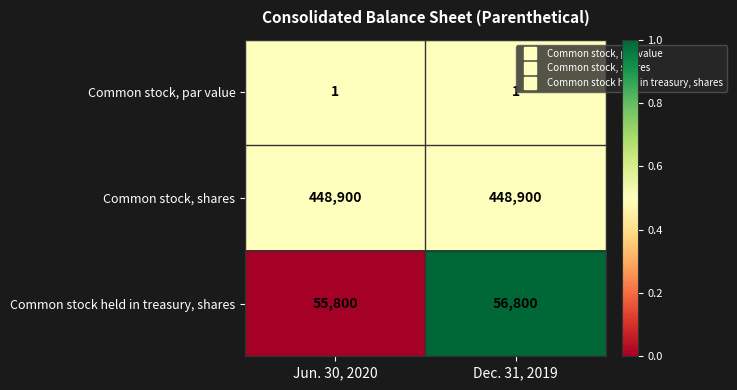

What is the sum of all Common stock held in treasury, shares values?

112600